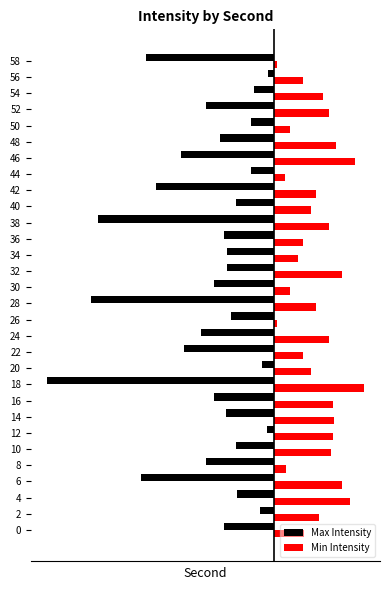

What is the total value across all series at 36?

-0.9